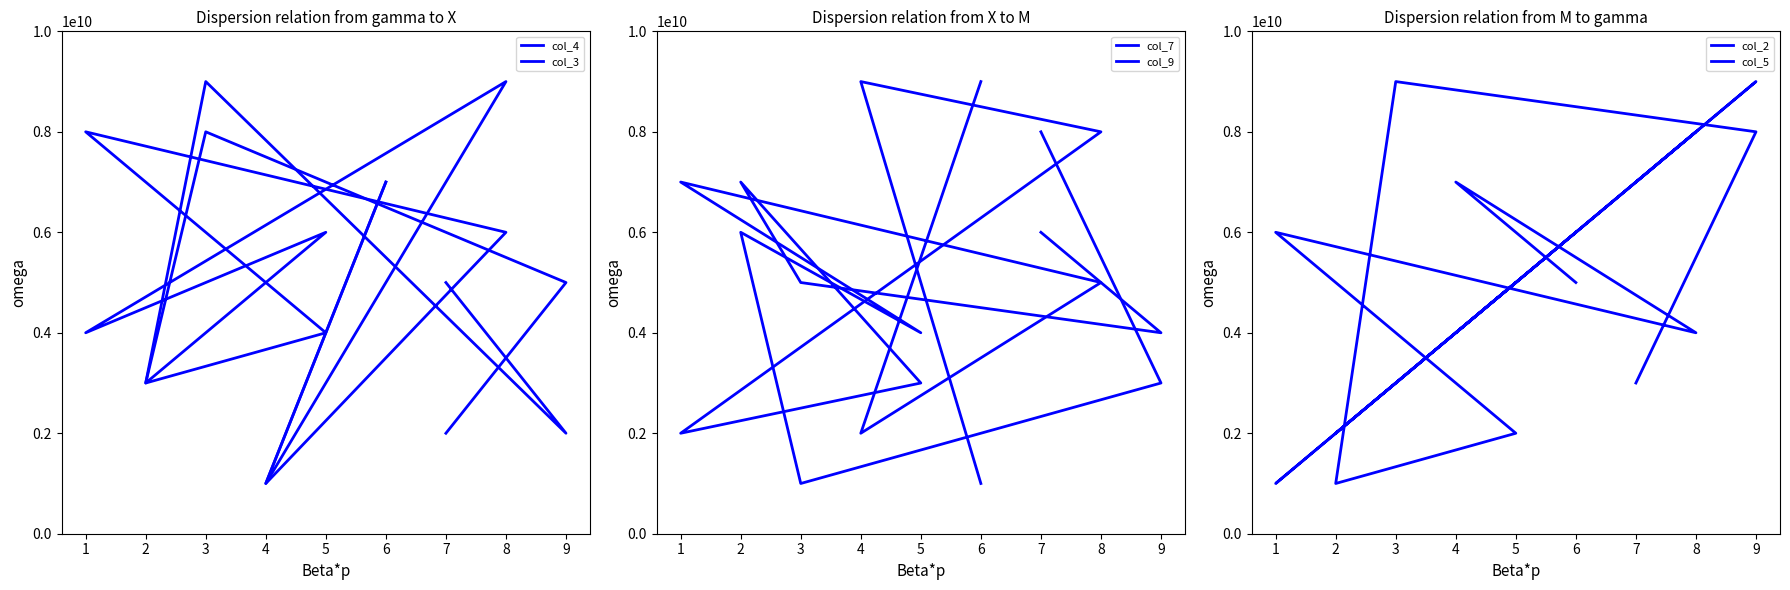

What are all the series names shown in the legend?

col_4, col_3, col_7, col_9, col_2, col_5